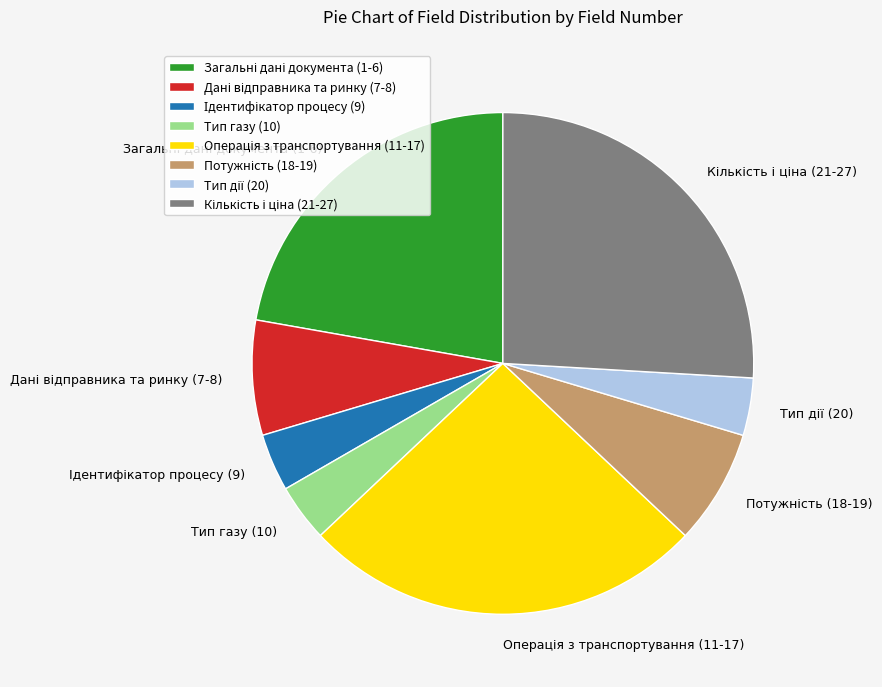

Does any single category account for the majority?

No